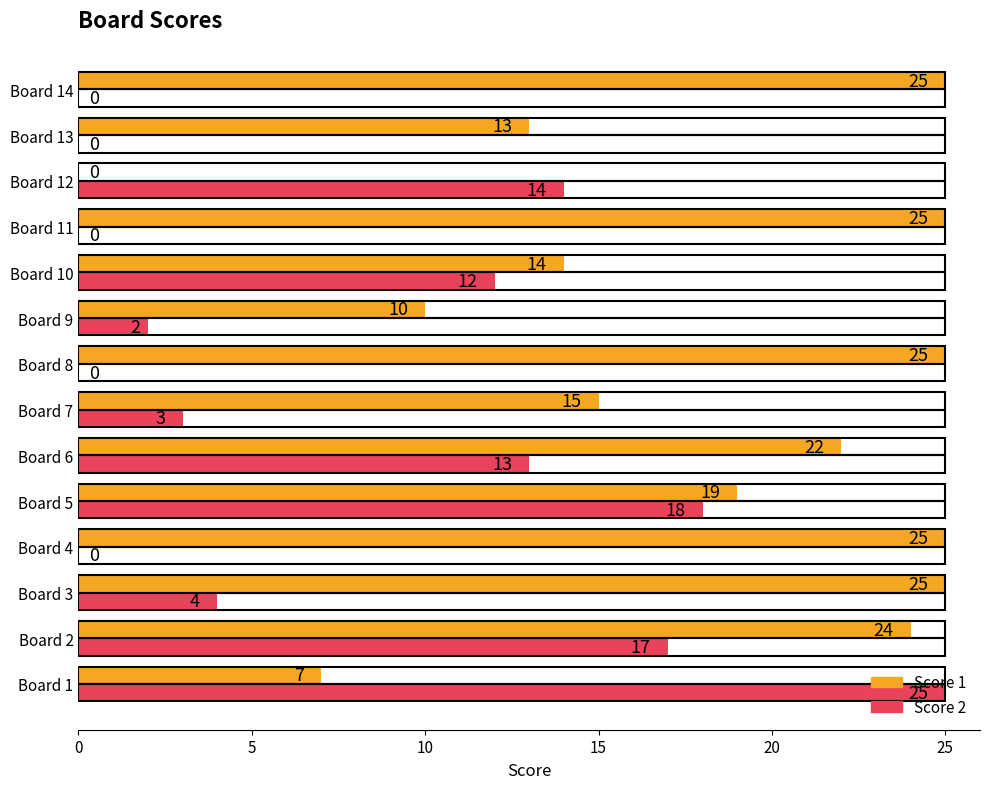

What is the total value across all series at Board 3?

29